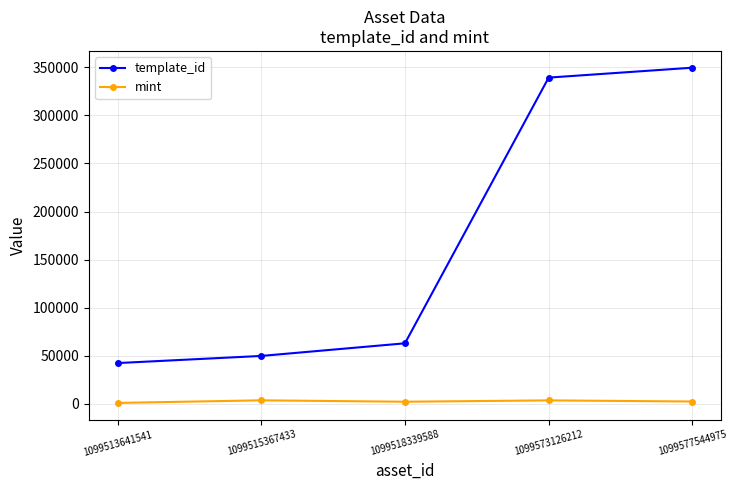

What is the sum of all template_id values?

843995